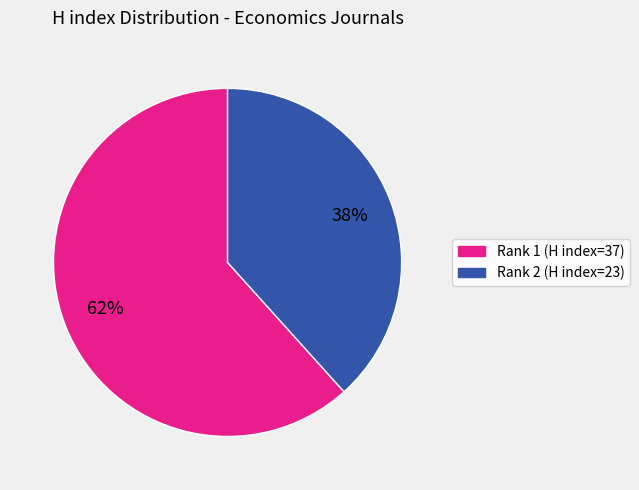

Which slice is the smallest?

Rank 2 (H index=23)